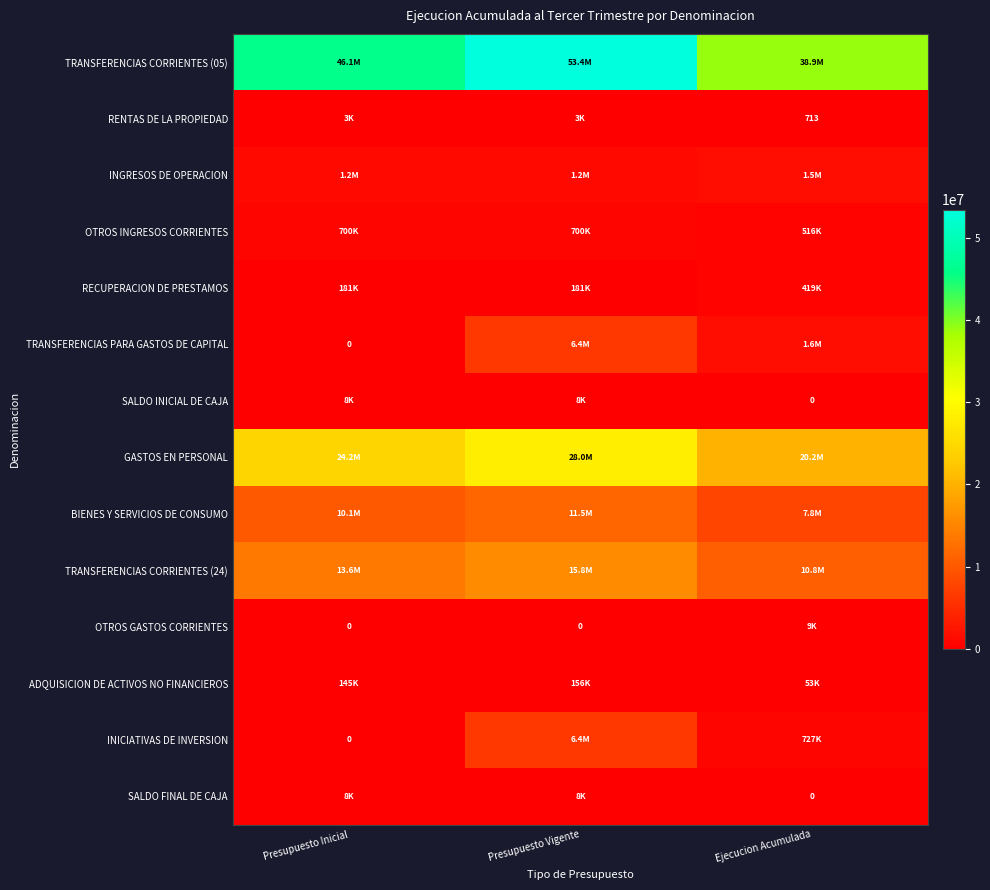

What is the difference between the highest and lowest values at Presupuesto Inicial?

46050177